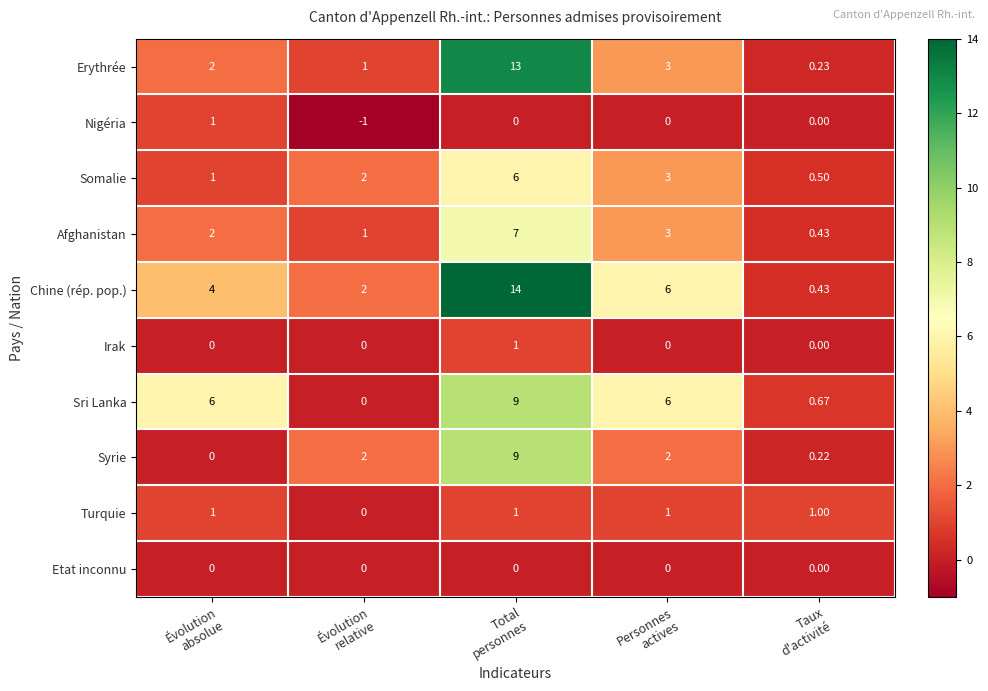

Which category has the lowest value across all series?

Évolution
relative